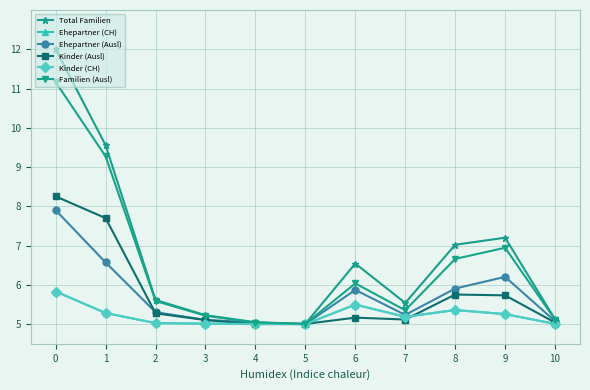

What is the total value across all series at 4?

30.1